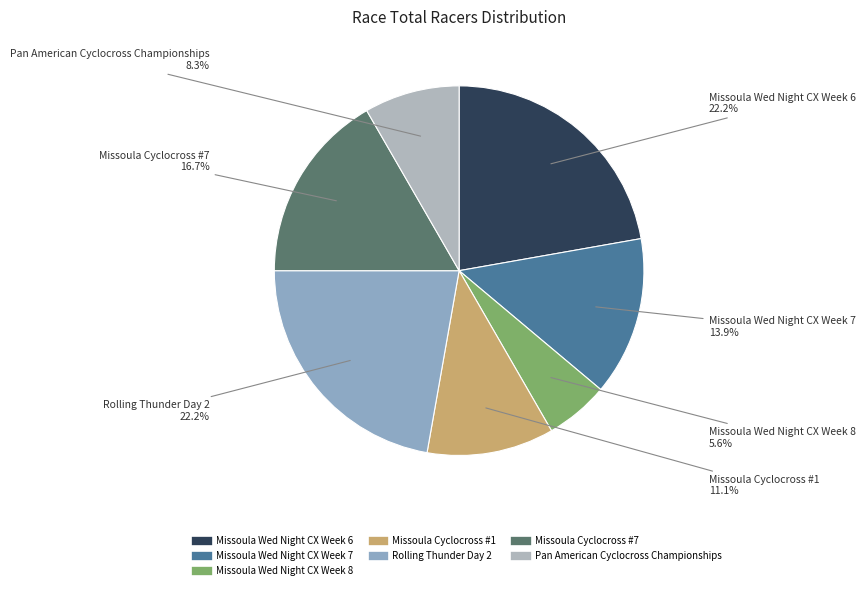

Does any single category account for the majority?

No